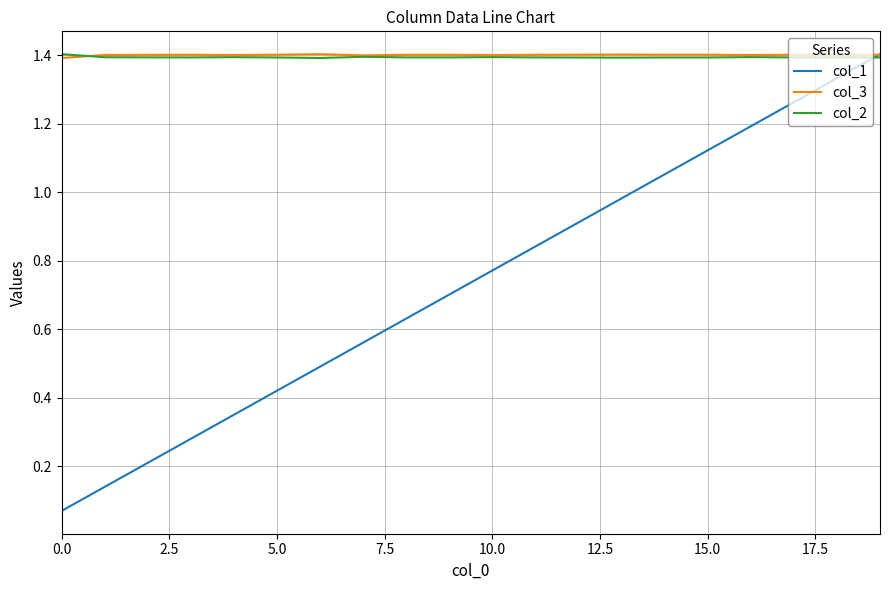

What is the minimum value for col_3?

1.4